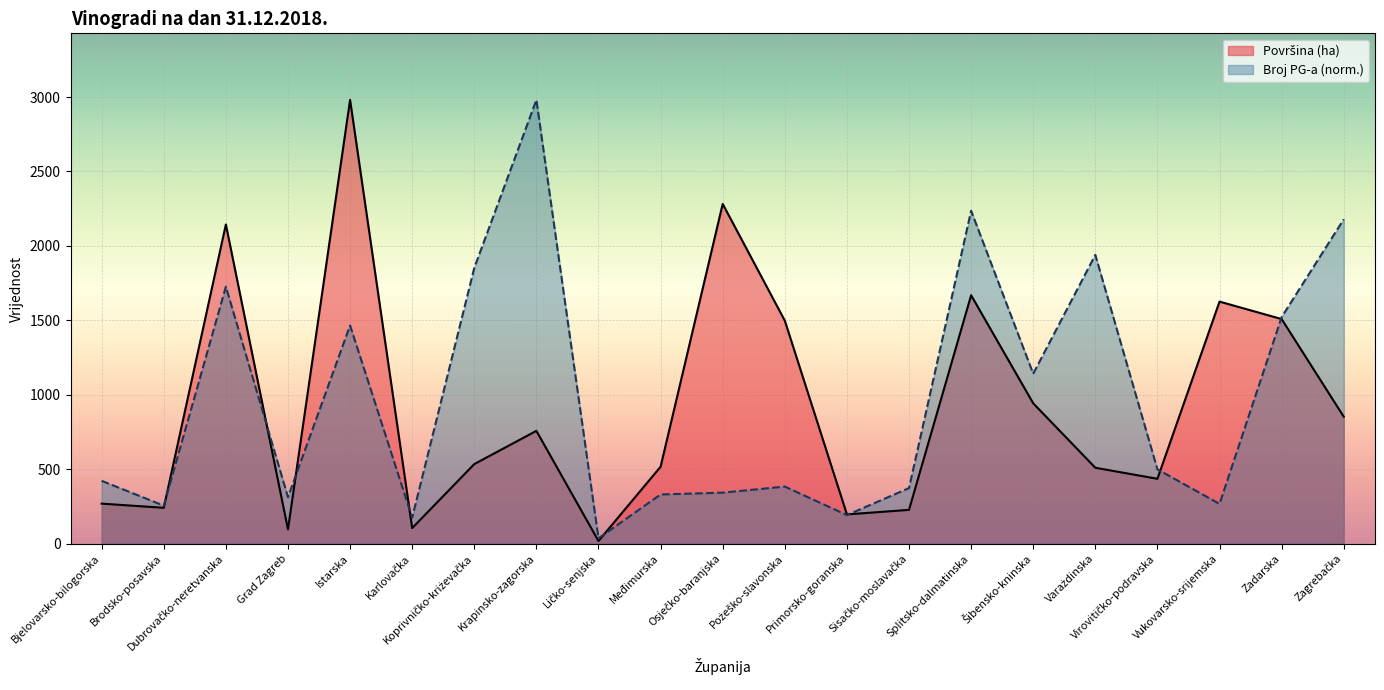

At Istarska, list the series in order from smallest to largest.

Broj PG-a, Površina (ha)